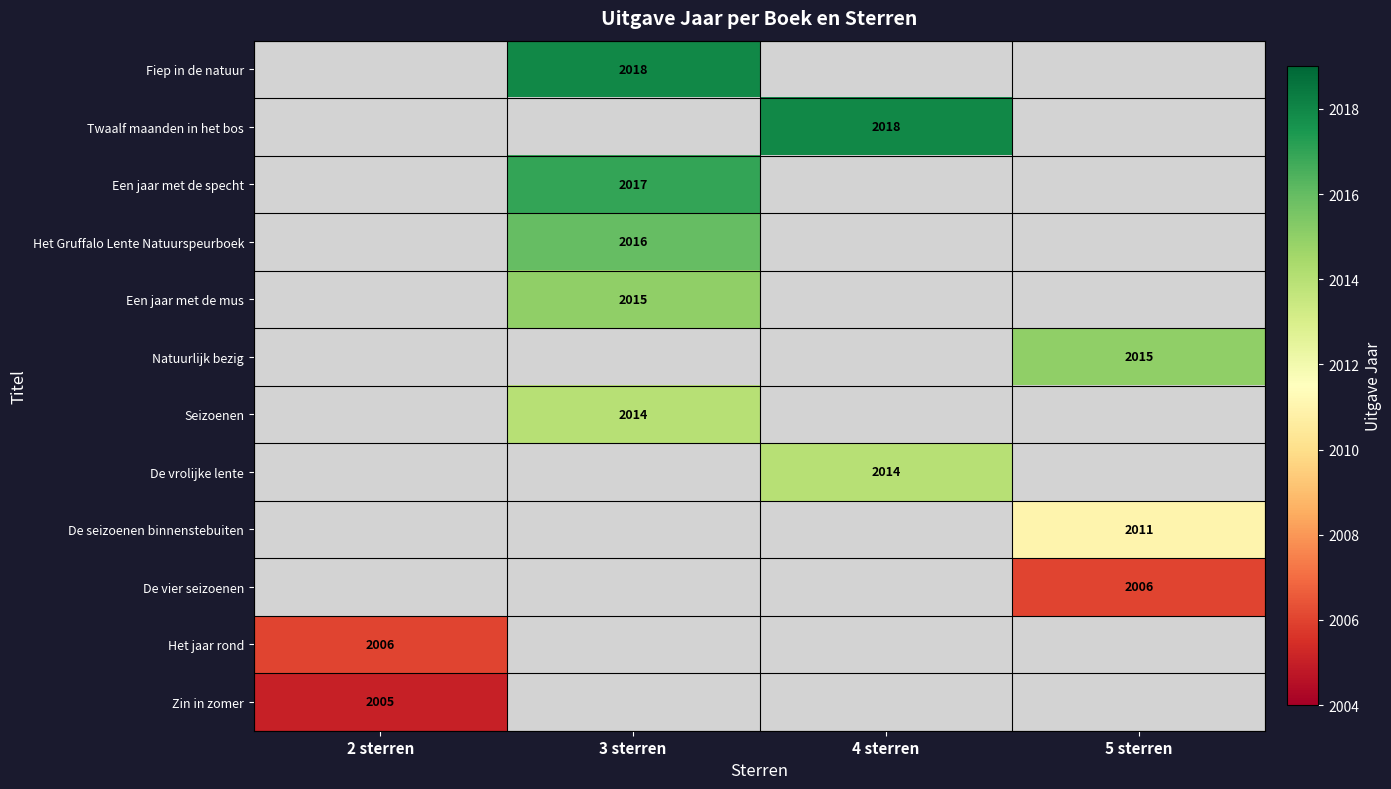

Is it true that Seizoenen equals 1180 at 3 sterren?

False